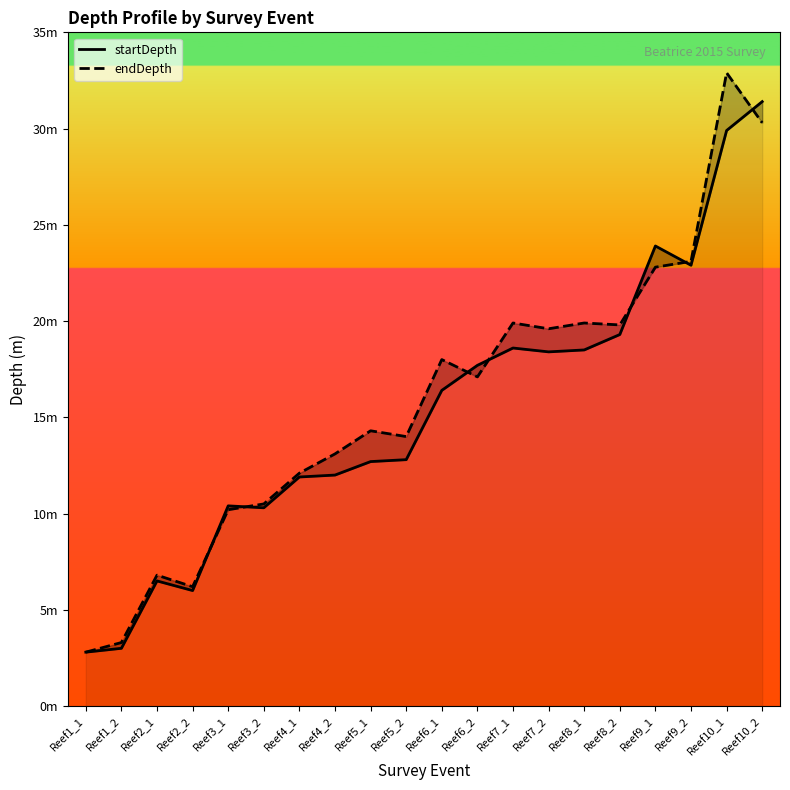

What is the difference between the startDepth values at Reef4_1 and Reef3_2?

1.6